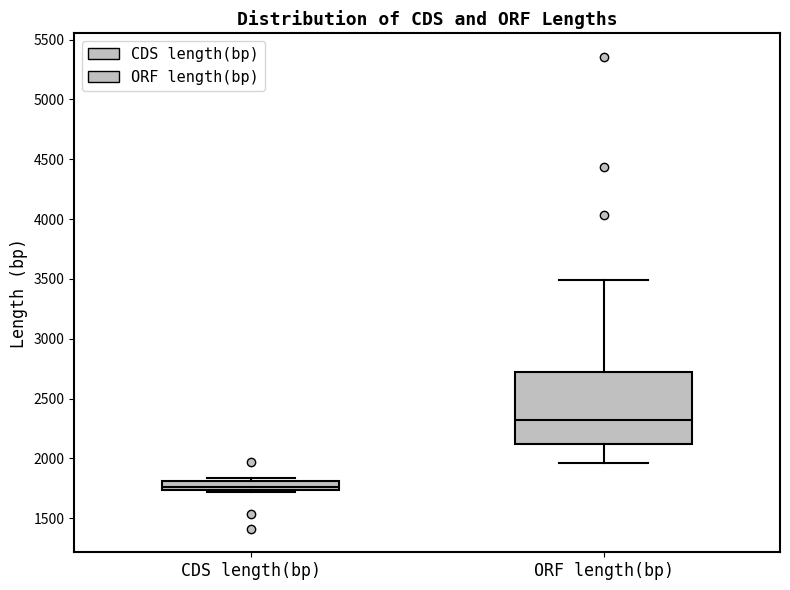

Which box has the lowest median line?

CDS length(bp)